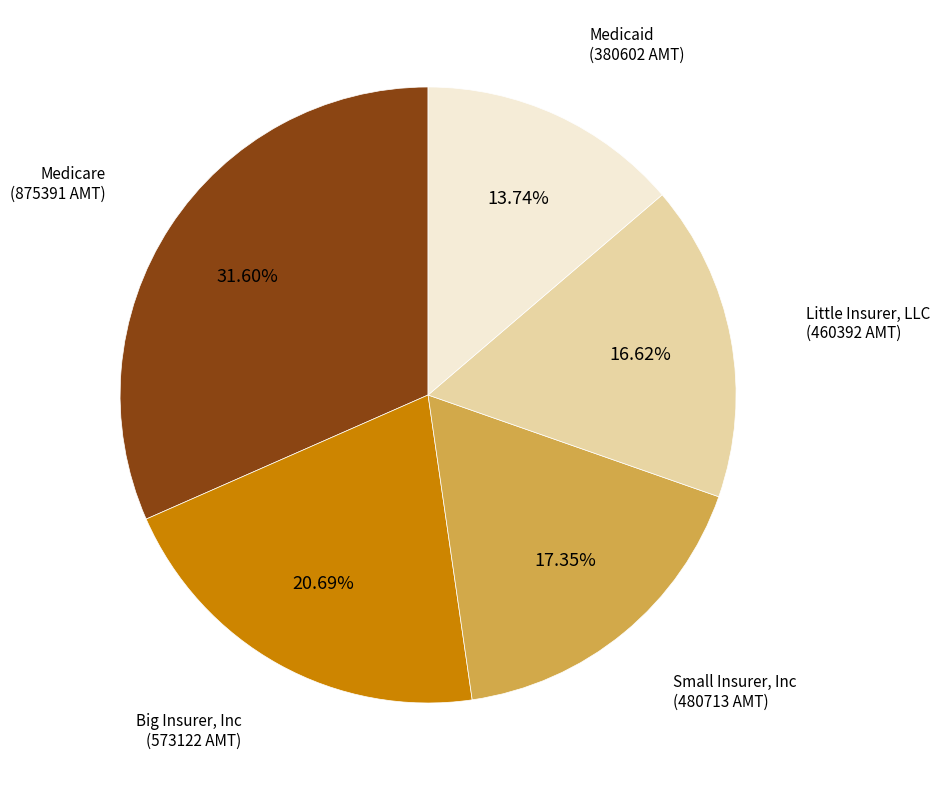

Does any single category account for the majority?

No